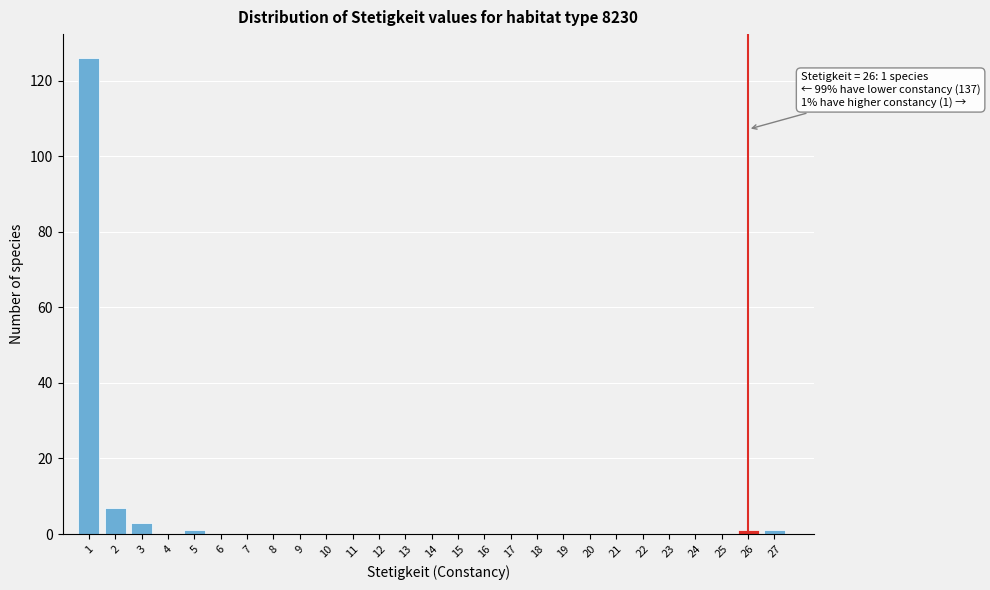

Over which range of the x-axis is the bar tallest?

0.5 to 1.5